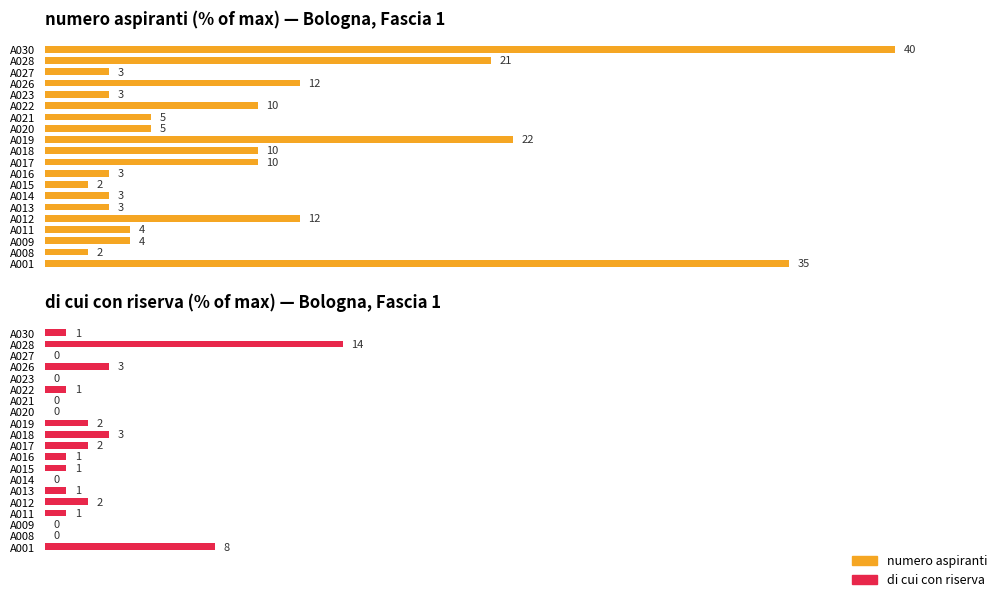

What is the spread (max minus min) of values at A017?

20.0